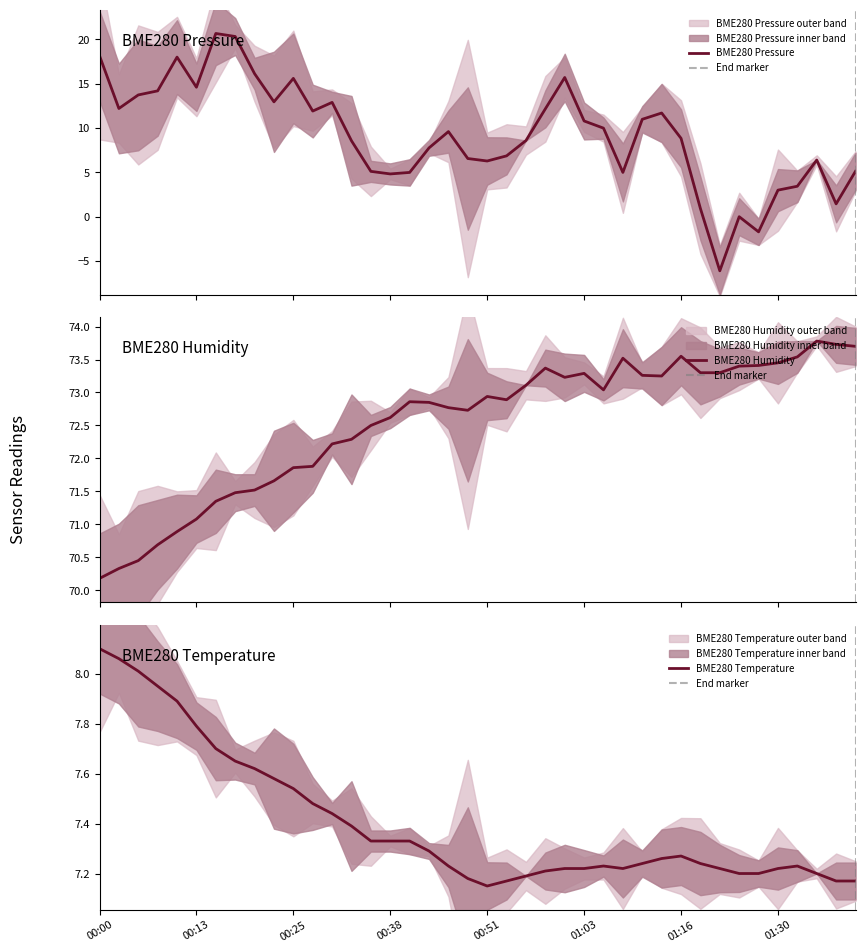

At which category is the sum across all series the highest?

00:15